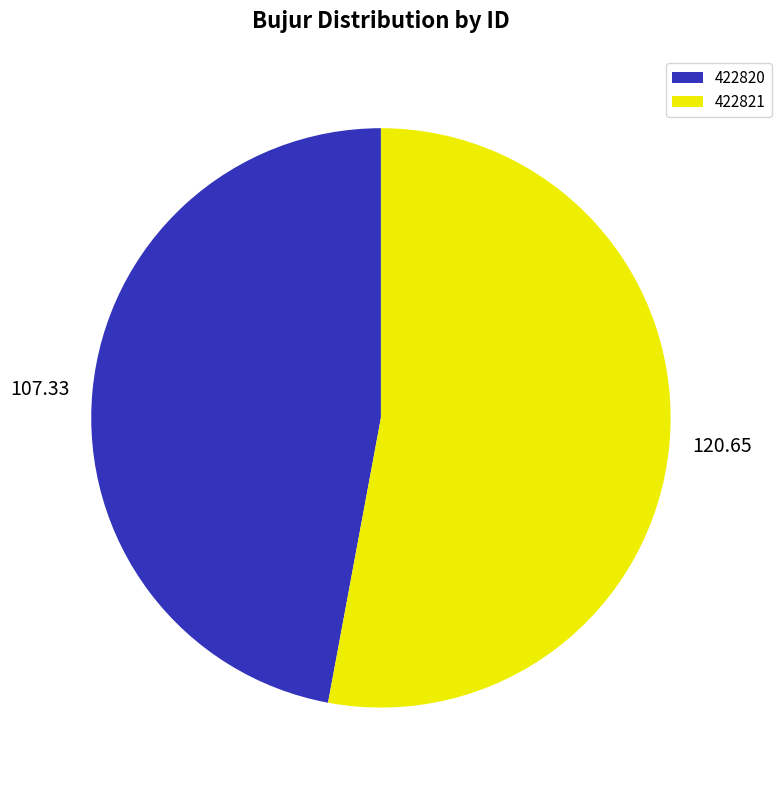

Which category has the smallest portion of the pie?

422820